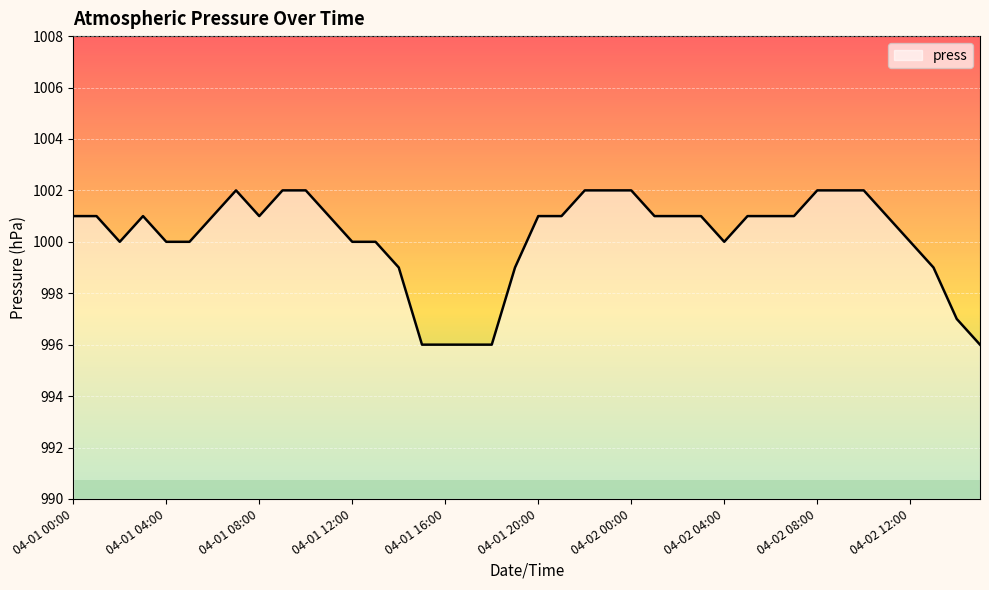

What is the maximum value shown in the chart?

1002